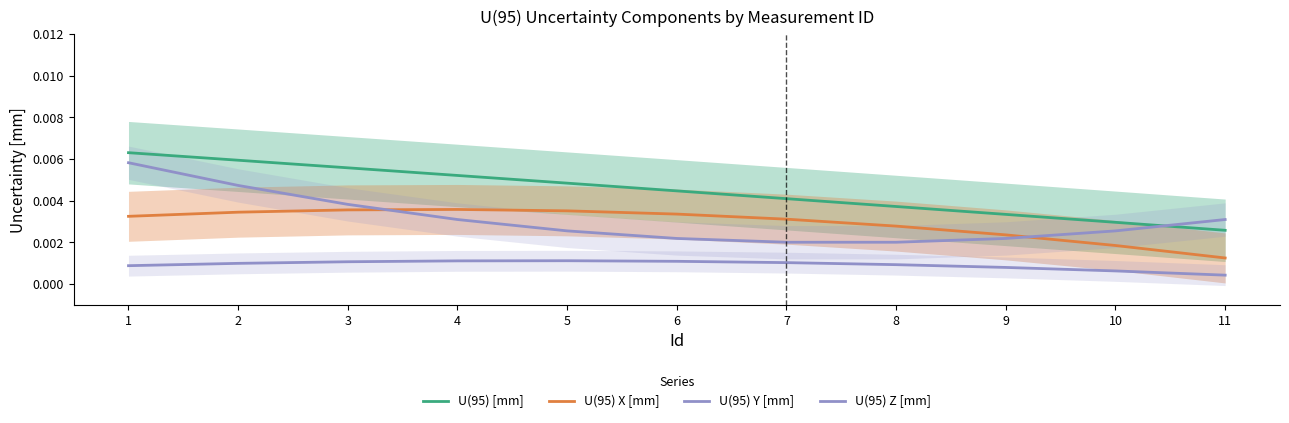

What are all the series names shown in the legend?

U(95) [mm], U(95) X [mm], U(95) Y [mm], U(95) Z [mm]